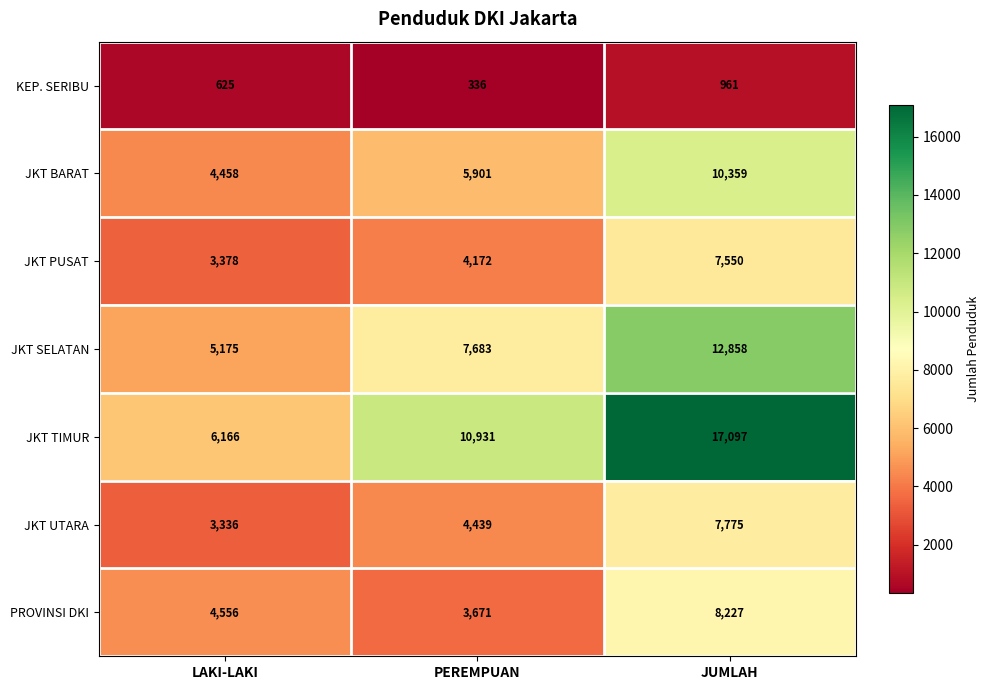

How many values in the JKT SELATAN series are below 7683?

1